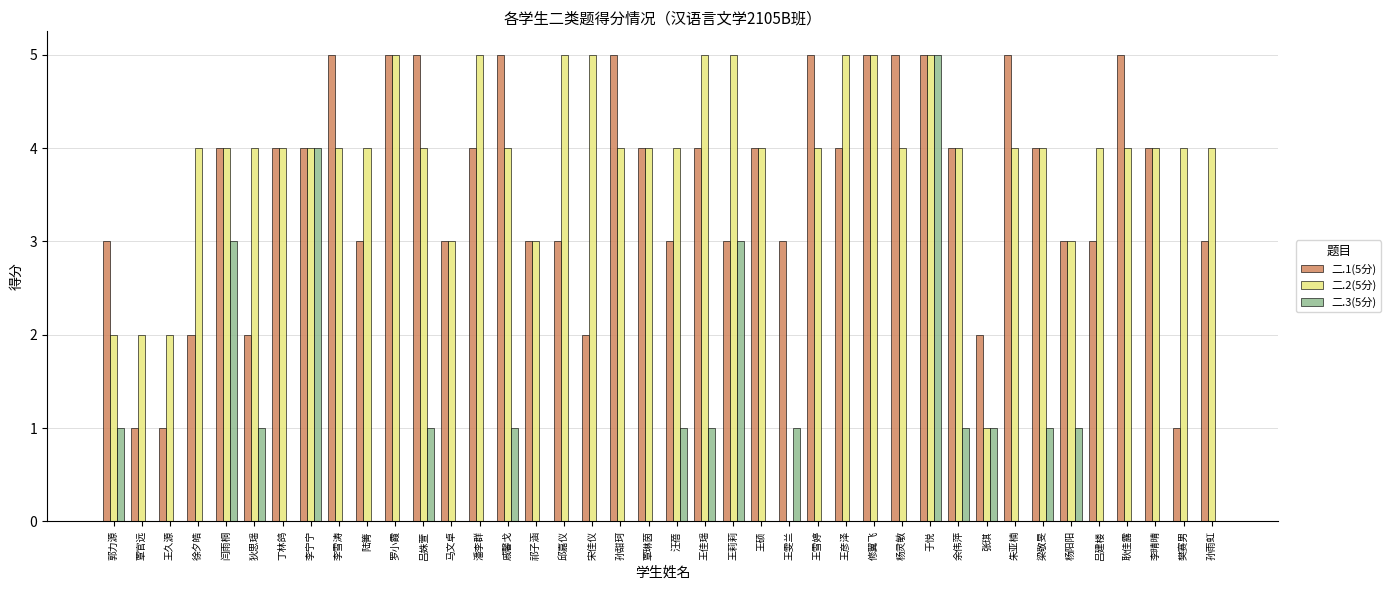

How many series are shown in this chart?

3